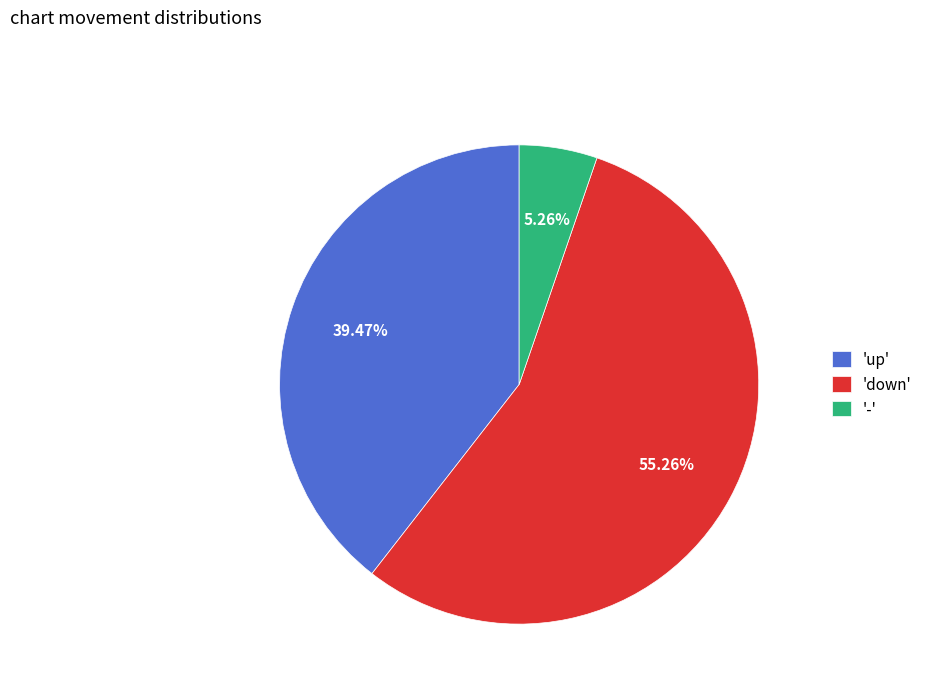

Rank the categories by value from highest to lowest.

'down', 'up', '-'